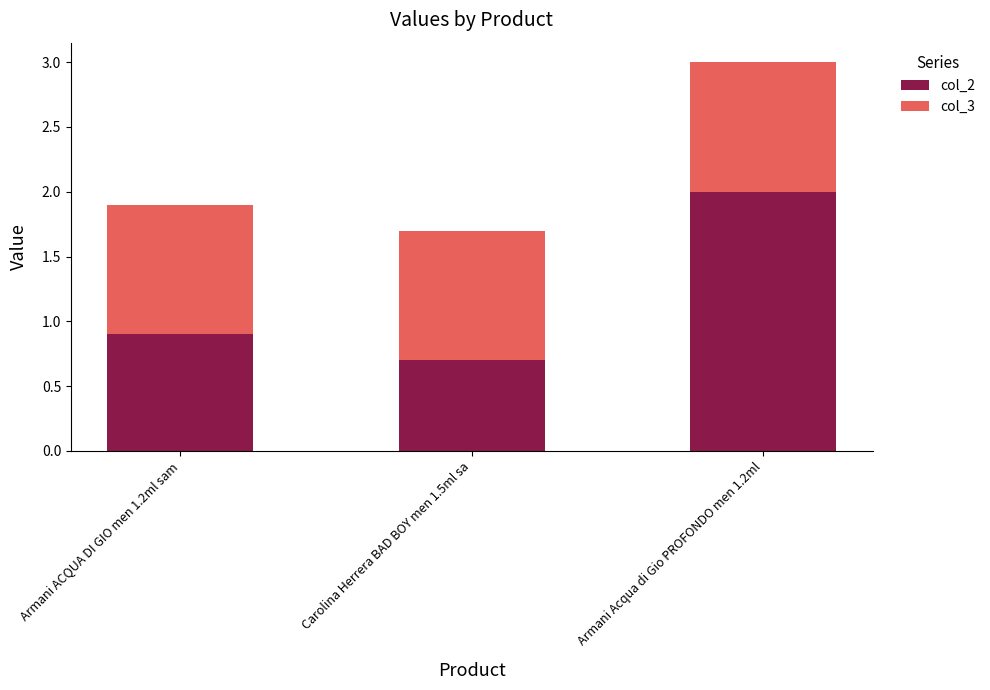

True or false: col_2 has a value of 3.0 at Armani Acqua di Gio PROFONDO men 1.2ml.

False